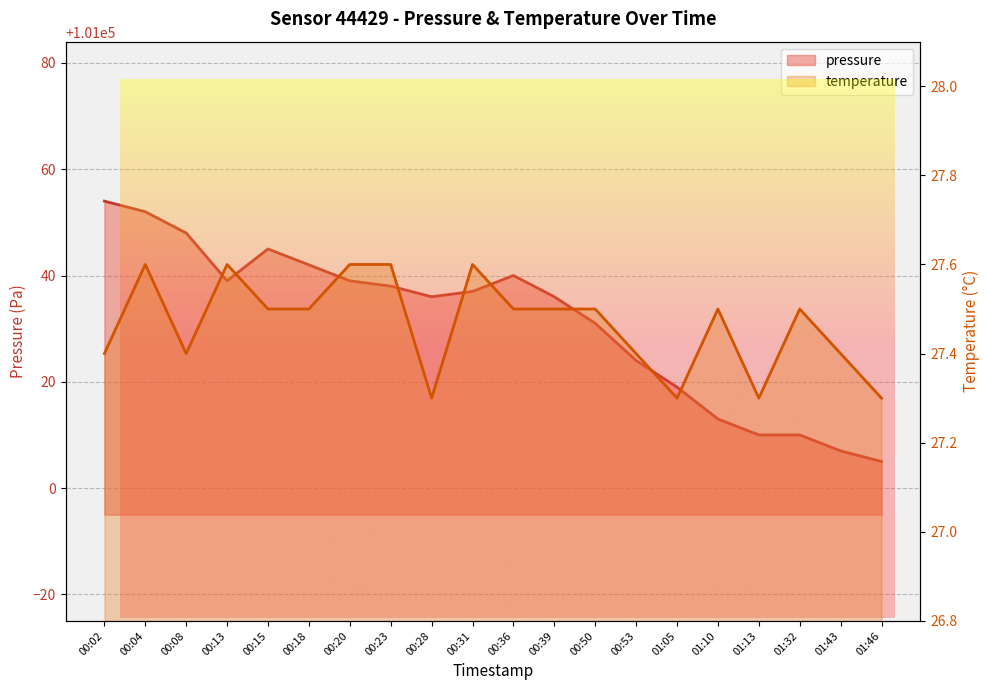

What is the difference between the highest and lowest values at 00:28?

101008.7